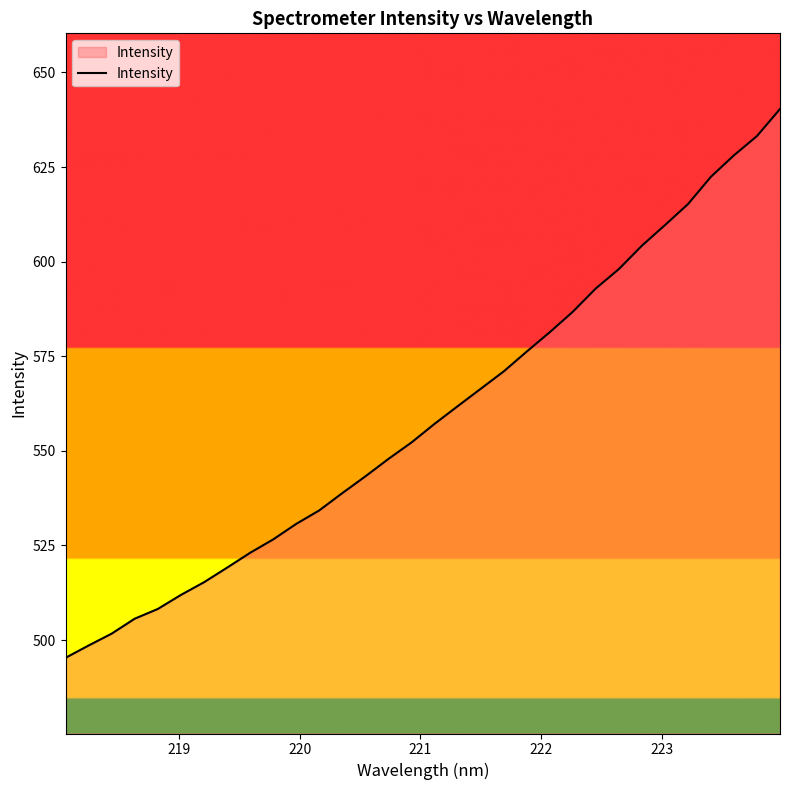

Reading left to right, list all the values displayed in this chart.

495.3	498.6	501.7	505.6	508.2	511.9	515.3	519.1	523.0	526.6	530.7	534.3	538.8	543.3	547.9	552.2	557.1	561.8	566.4	571.0	576.2	581.3	586.7	592.9	598.0	604.2	609.6	615.2	622.4	628.1	633.2	640.3